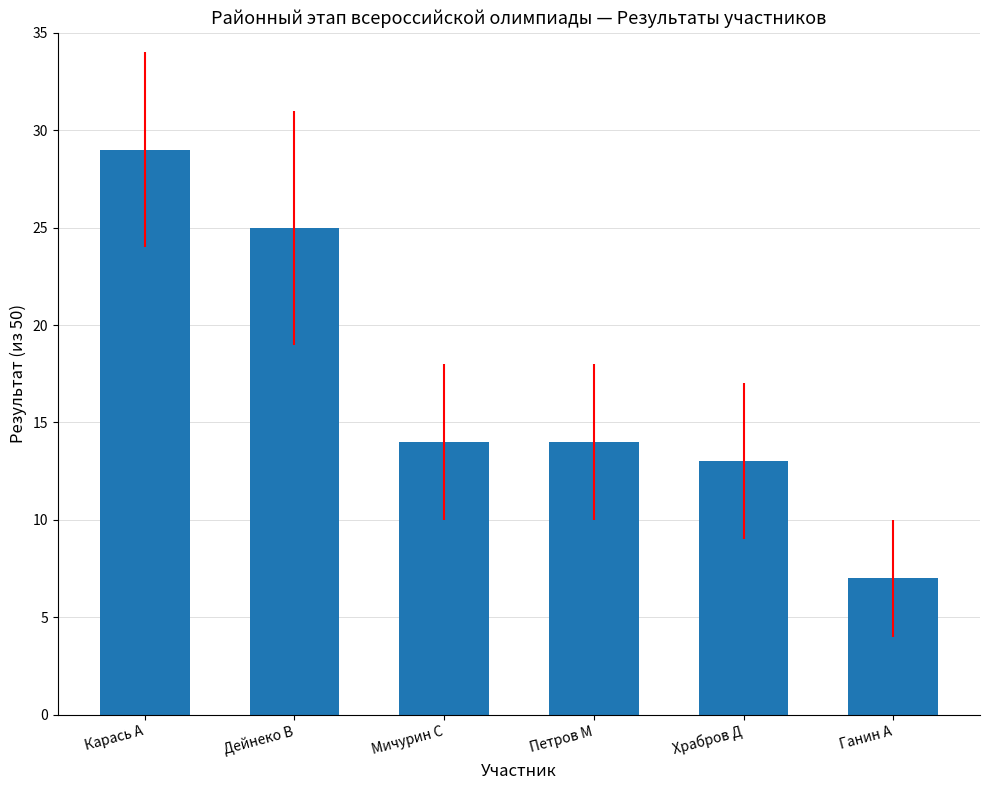

What is the average value?

17